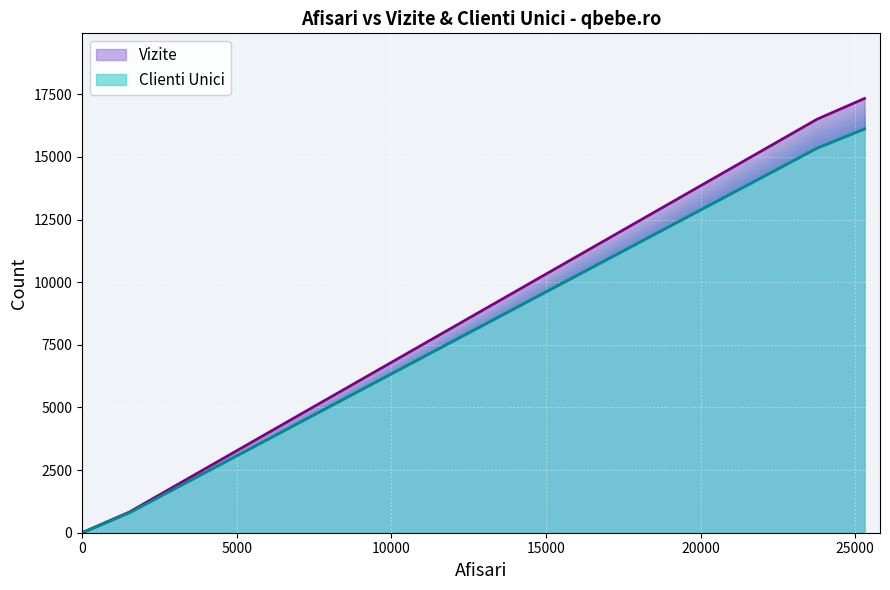

At Total, list the series in order from largest to smallest.

Vizite, Clienti Unici